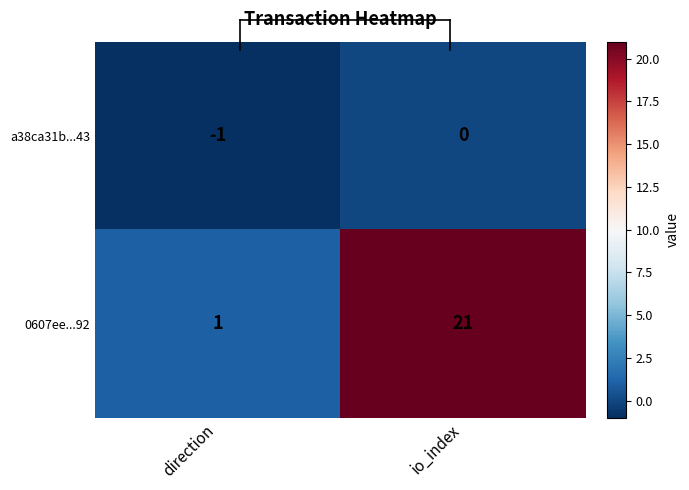

Reading left to right, transcribe all the data shown in this chart.

a38ca31b...43: -1	0
0607ee...92: 1	21